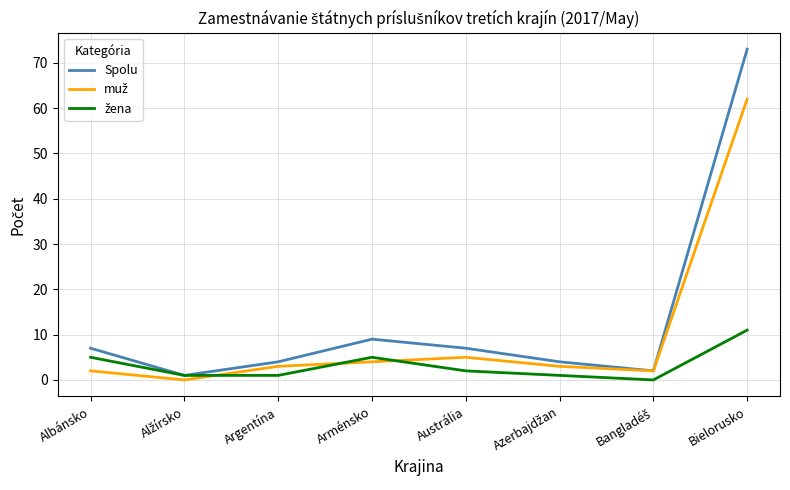

The Spolu series shows 115 at Bielorusko. True or false?

False